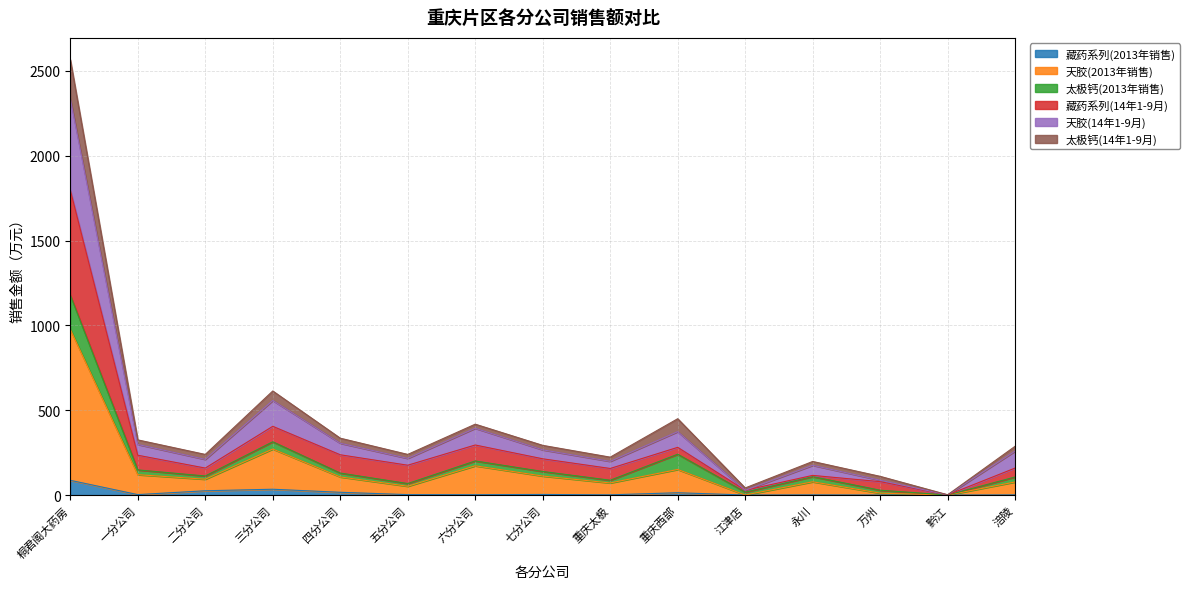

What is the maximum value for 藏药系列(2013年销售)?

86.9